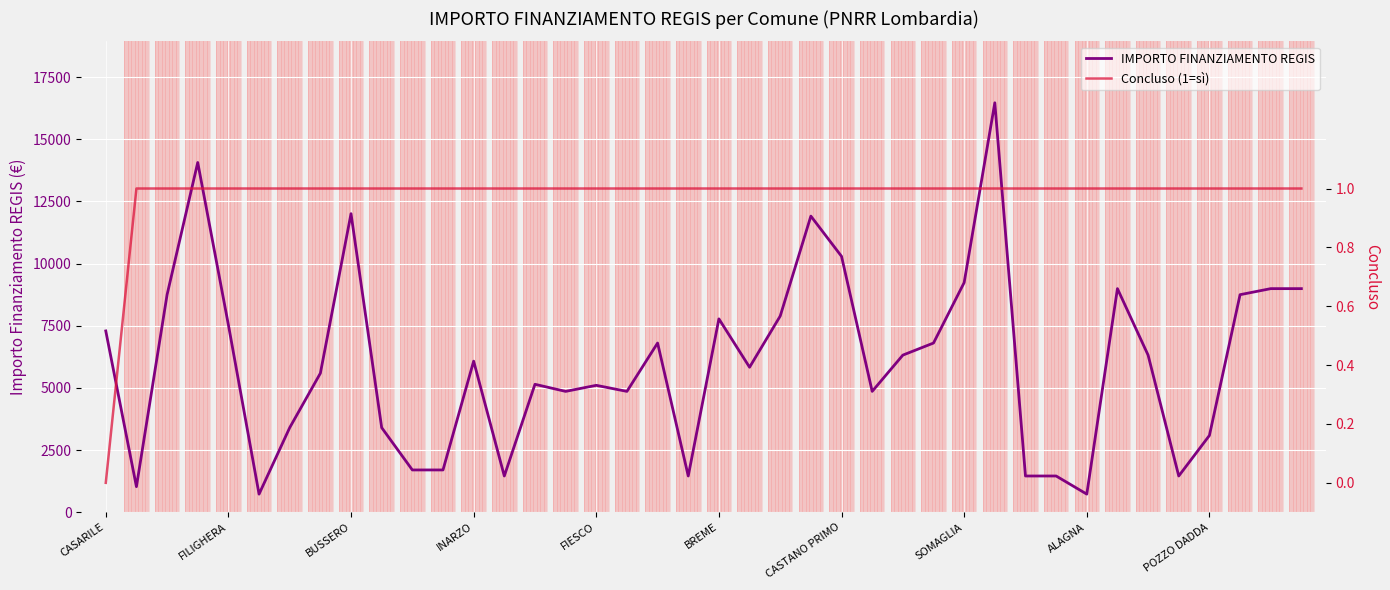

What is the minimum value for IMPORTO FINANZIAMENTO REGIS?

729